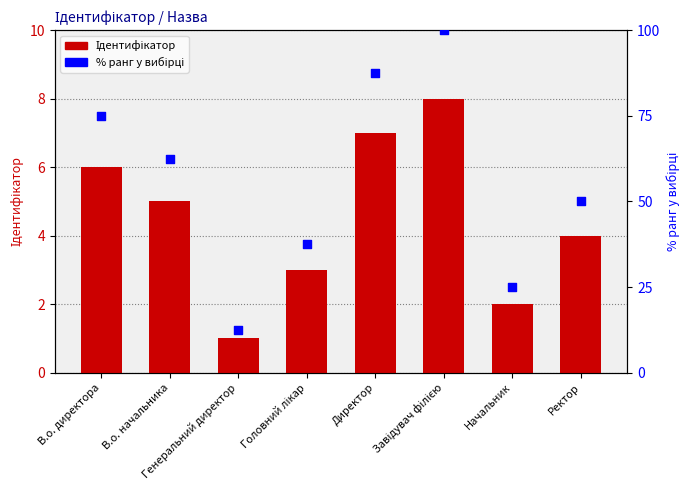

Is the value of Ідентифікатор at В.о. начальника greater than the value of % ранг at Завідувач філією?

No